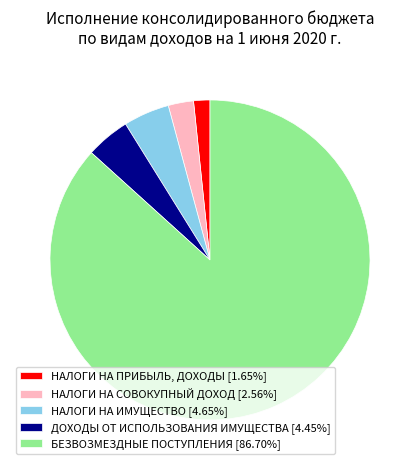

What is the ratio of the value at НАЛОГИ НА СОВОКУПНЫЙ ДОХОД [2.56%] to the value at НАЛОГИ НА ИМУЩЕСТВО [4.65%]?

0.5